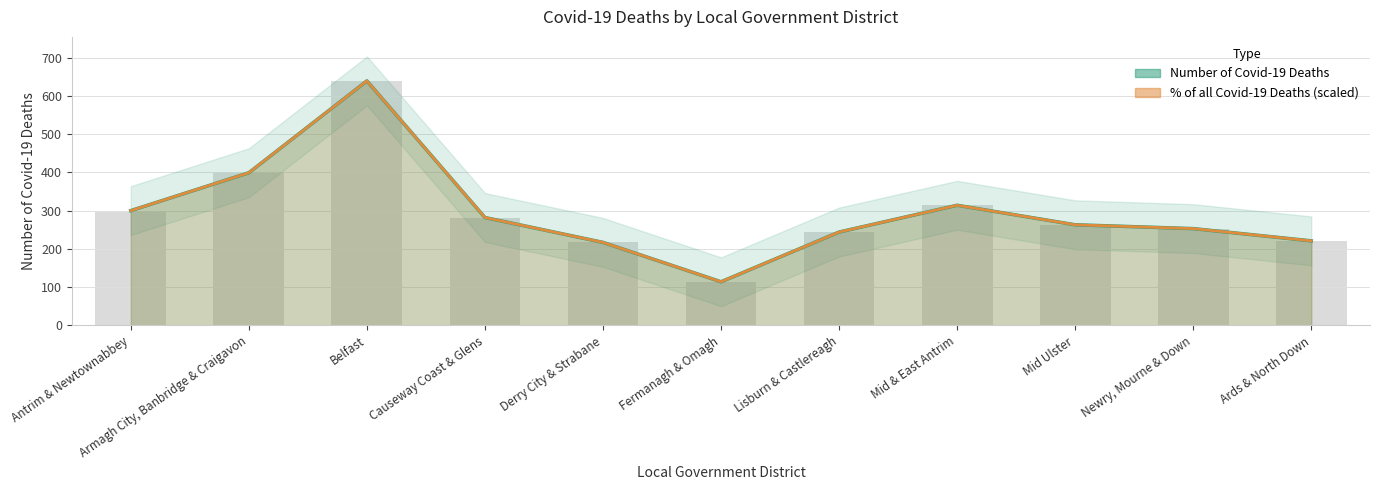

The Number of Covid-19 Deaths series shows 221.0 at Ards & North Down. True or false?

True